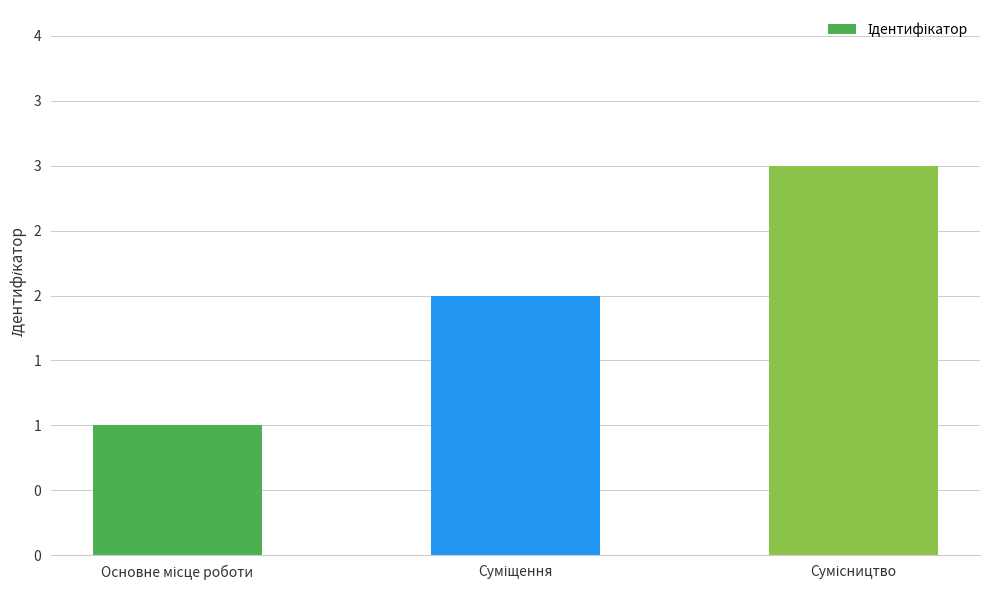

Are the bars horizontal?

No